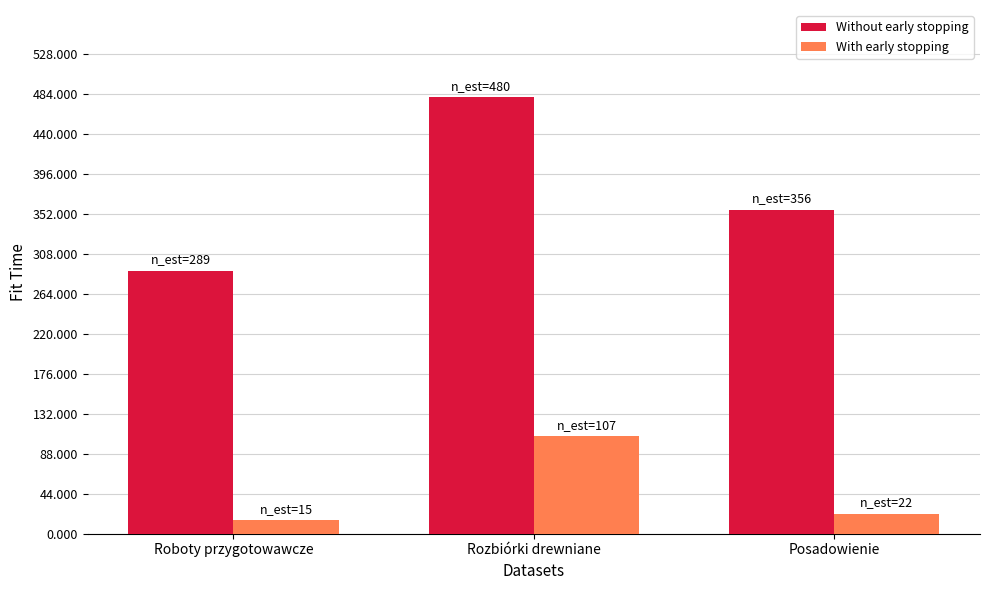

Count the number of data series in this chart.

2